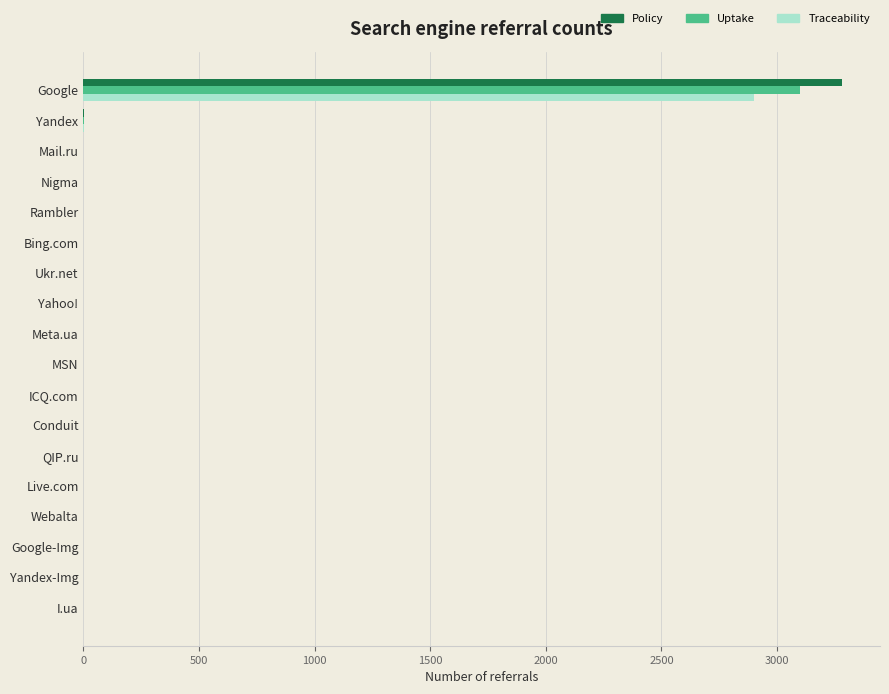

What is the maximum value for Uptake?

3100